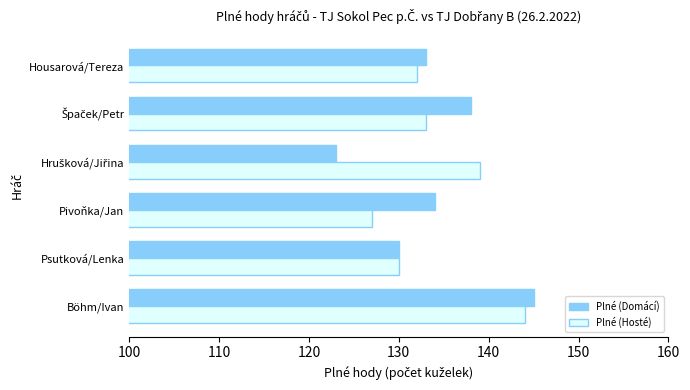

What is the difference between the second highest and minimum values in the Plné (Hosté) series?

12